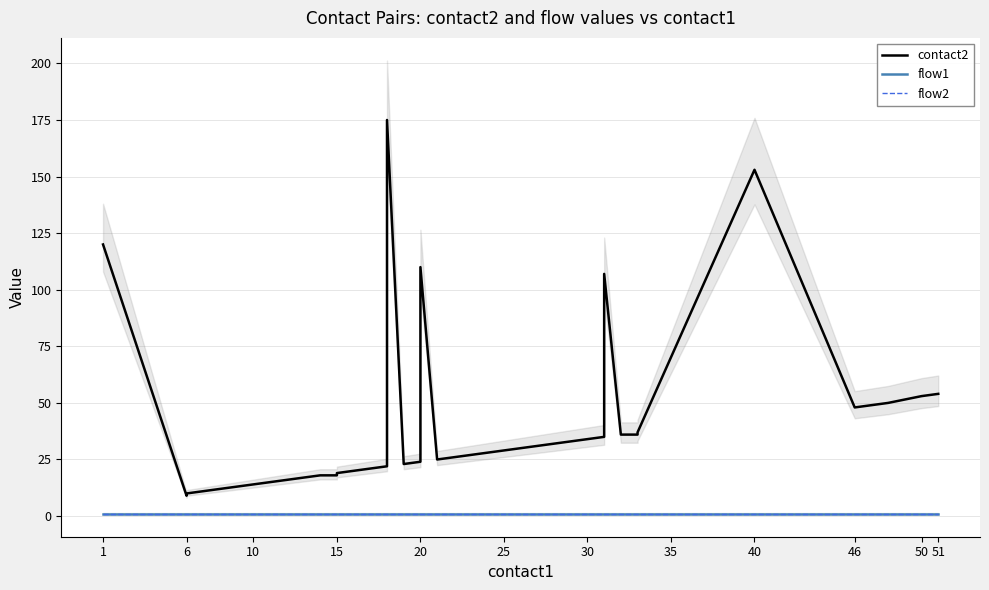

Is it true that contact2 equals 34.0 at 30?

True